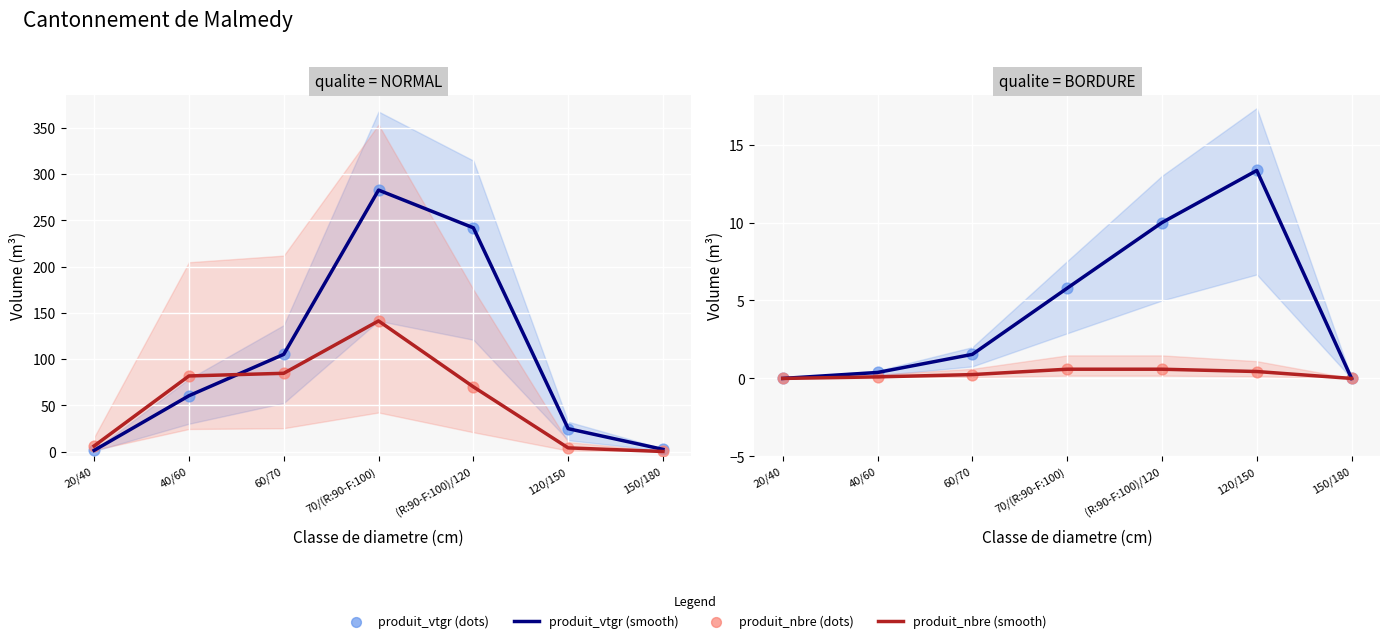

Which series has the largest Y range (max minus min)?

NORMAL produit_vtgr